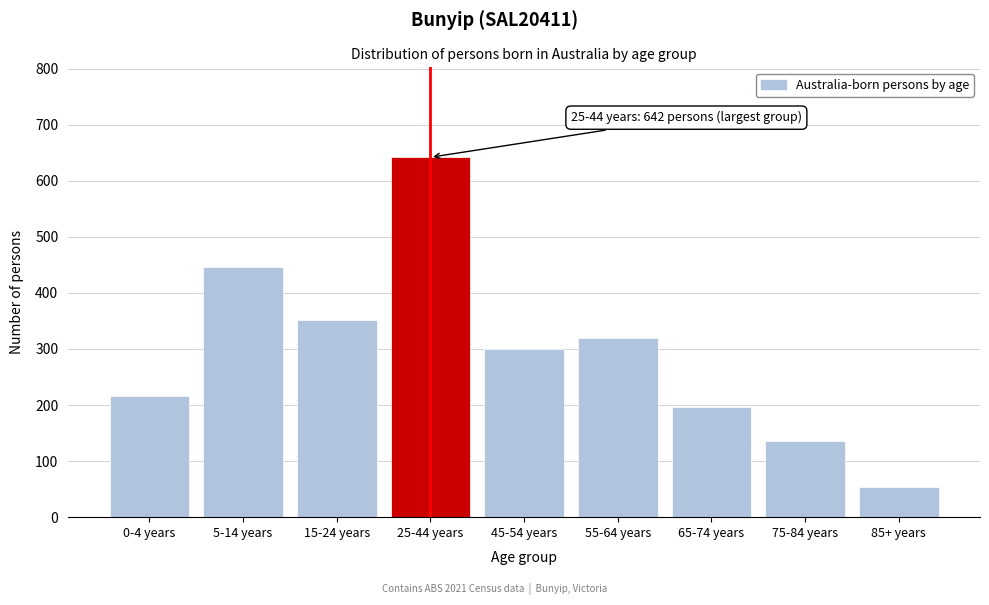

Reading left to right, transcribe all the data shown in this chart.

217	447	351	642	300	319	196	136	54